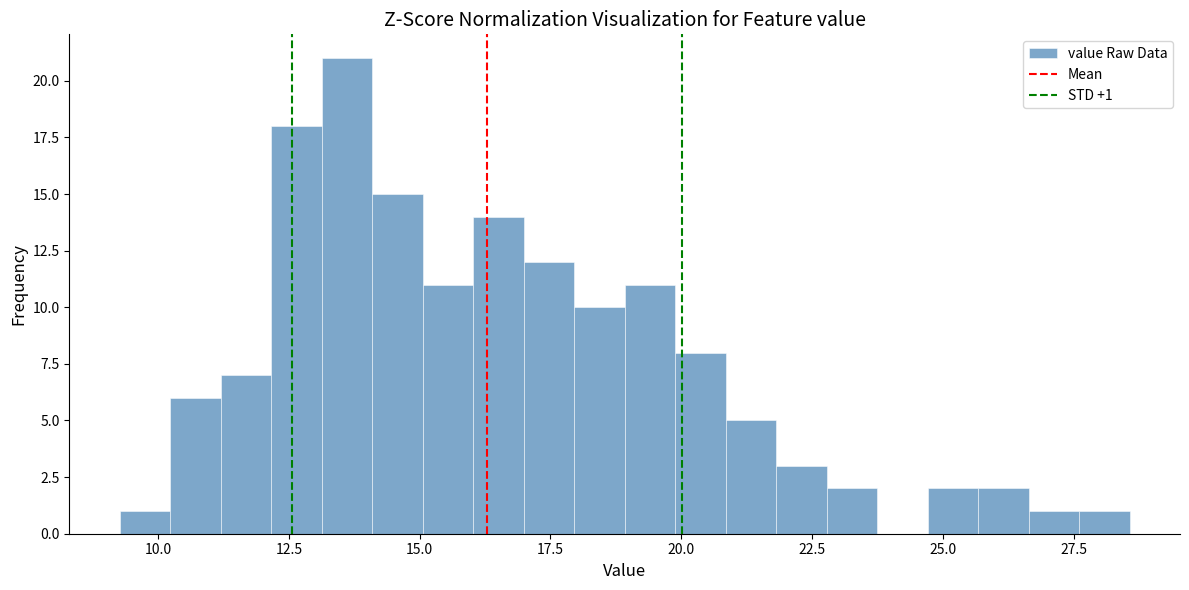

Read against the x-axis, roughly where is the centre of the tallest bar?

13.5